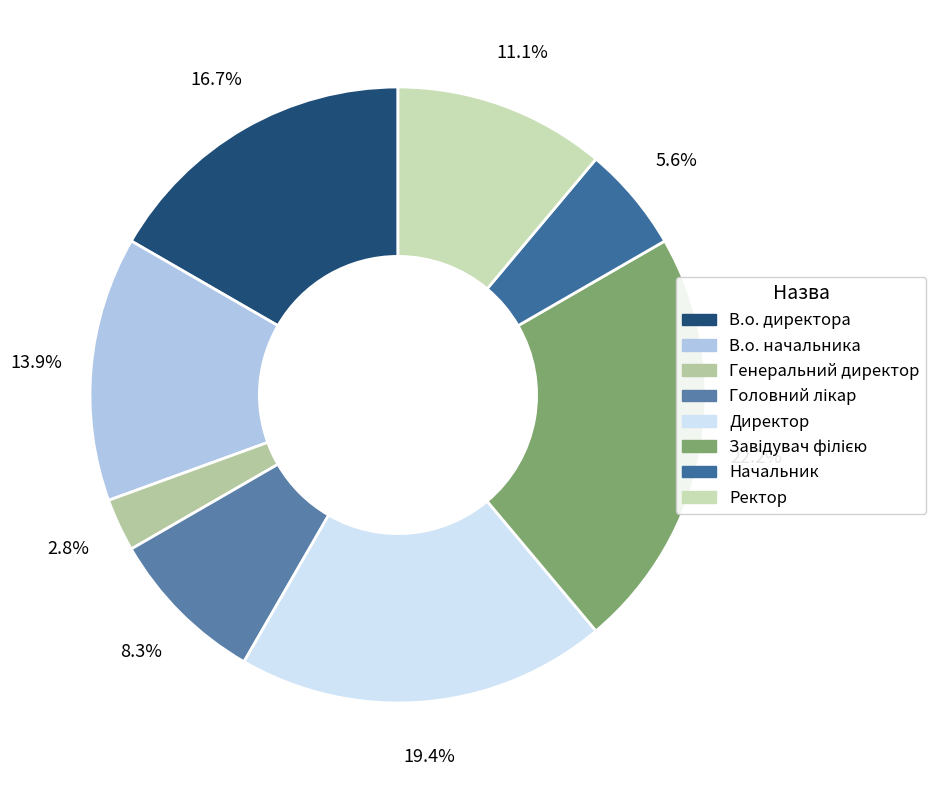

Which slice is the largest?

Завідувач філією